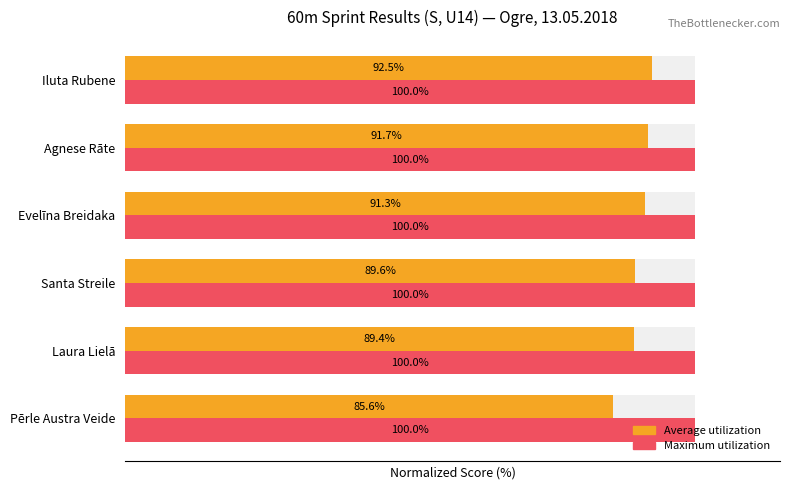

How many data points does each series have?

6